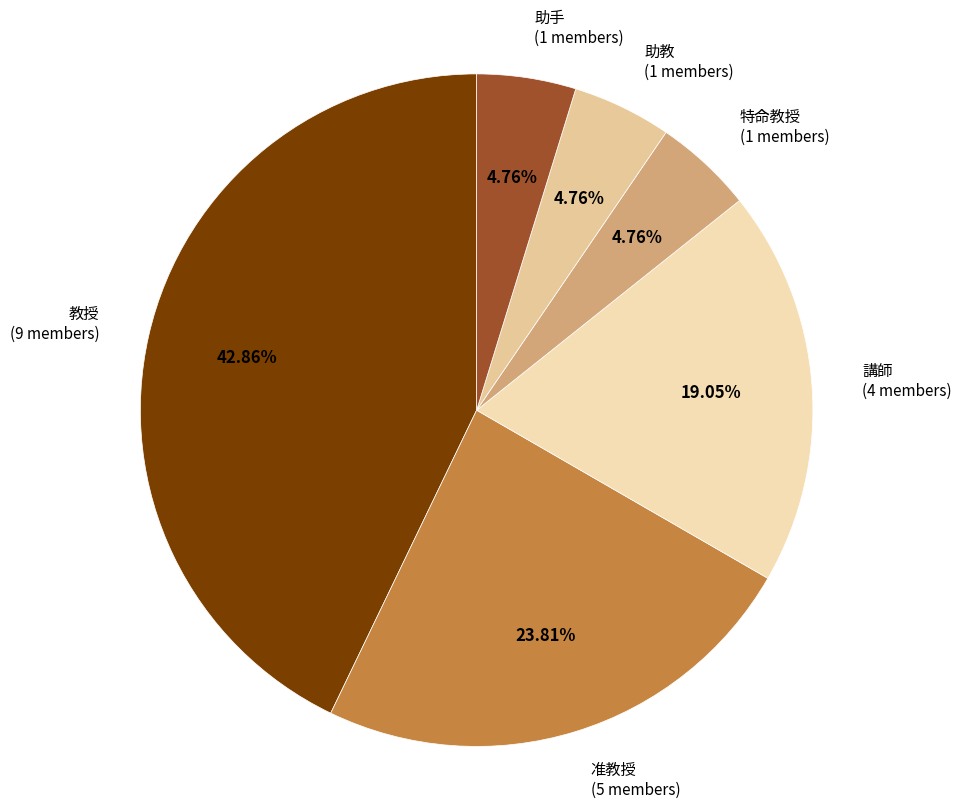

Which category has the biggest portion of the pie?

教授